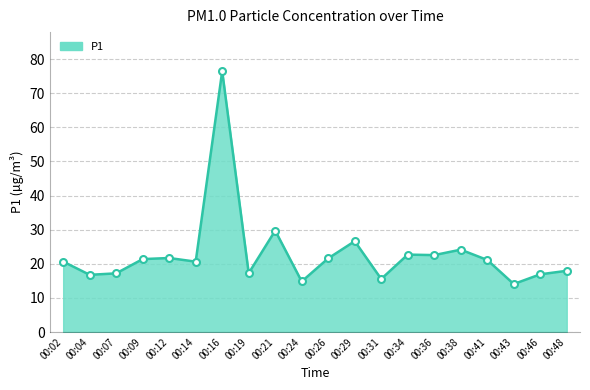

What is the difference between the maximum and minimum values?

62.4